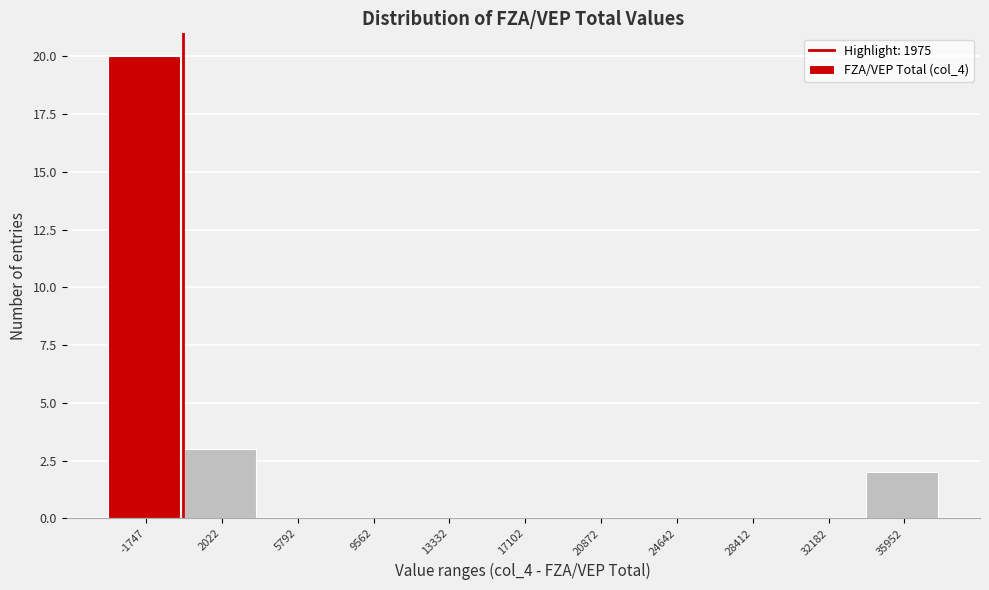

Reading right to left, what are all the values shown in this chart?

35952=2	32182=0	28412=0	24642=0	20872=0	17102=0	13332=0	9562=0	5792=0	2022=3	-1747=20